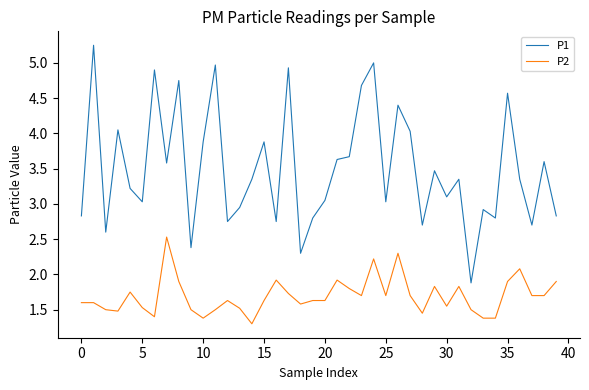

Which series has the largest total across all categories?

P1